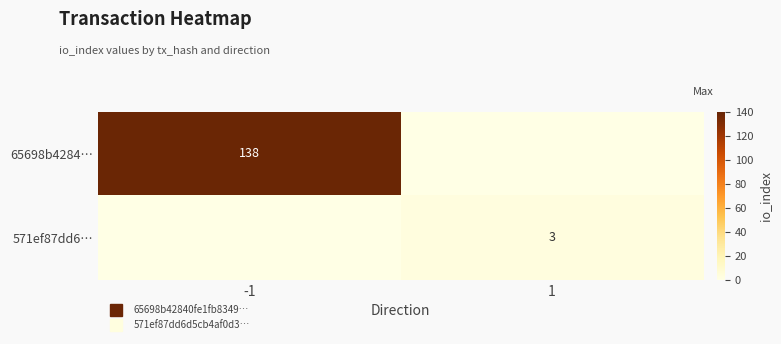

Rank the series at -1 from lowest to highest value.

571ef87dd6…, 65698b4284…